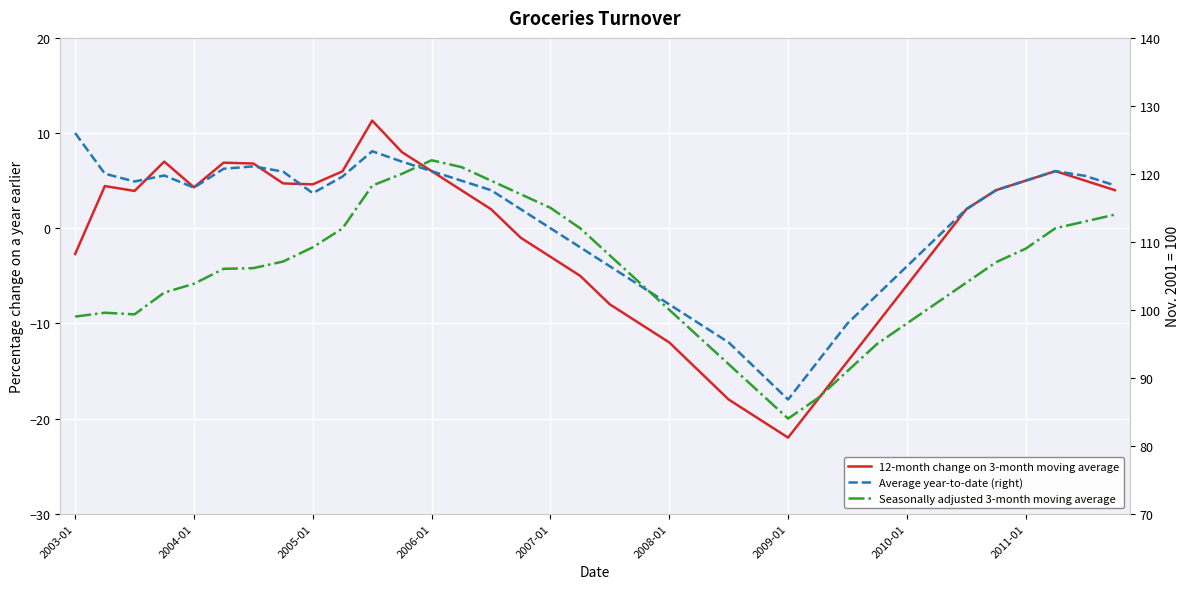

What is the sum of all 12-month change on 3-month moving average values?

-60.8